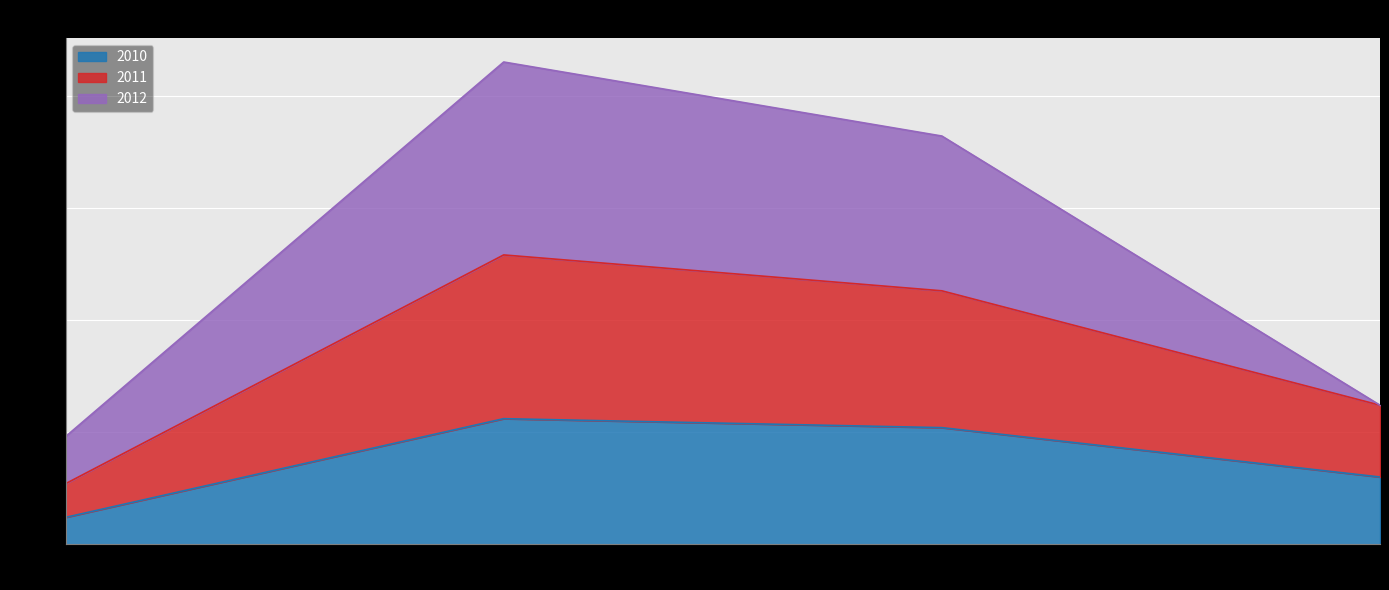

What is the average value of the 2011 series?

83